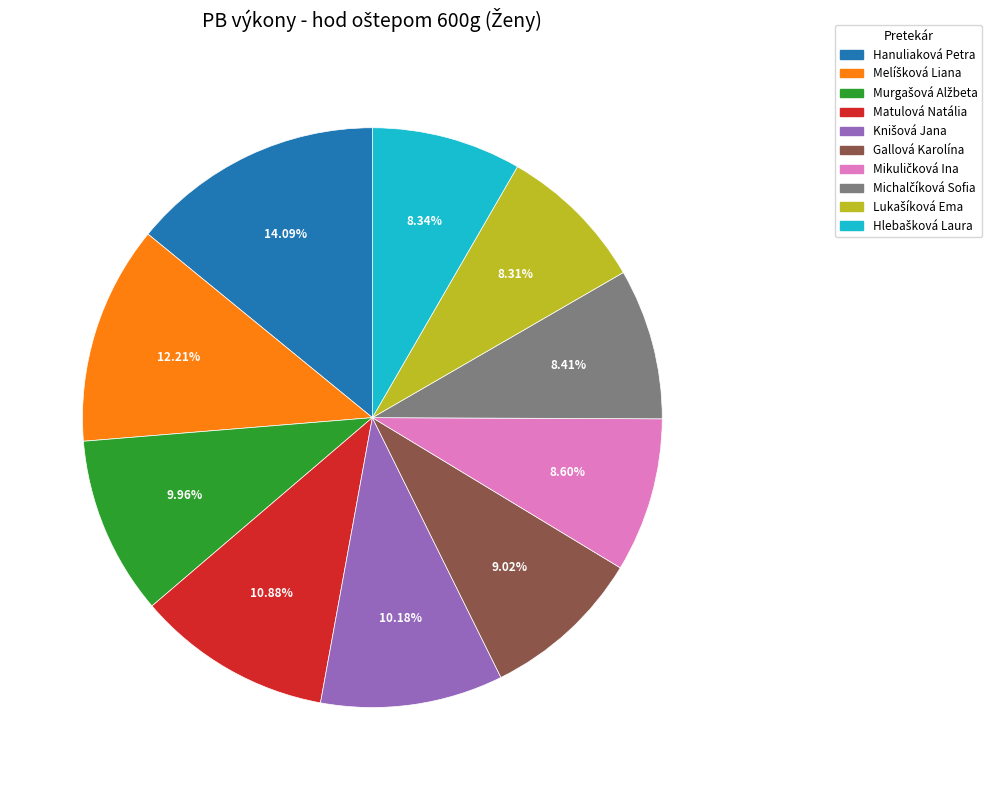

Is there any slice that represents more than half of the pie?

No